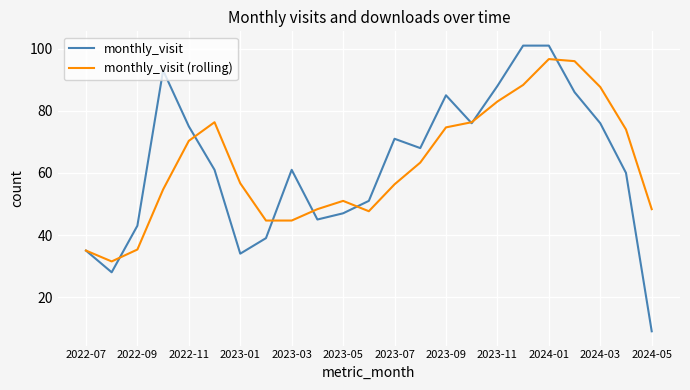

What is the maximum value shown in the chart?

101.0